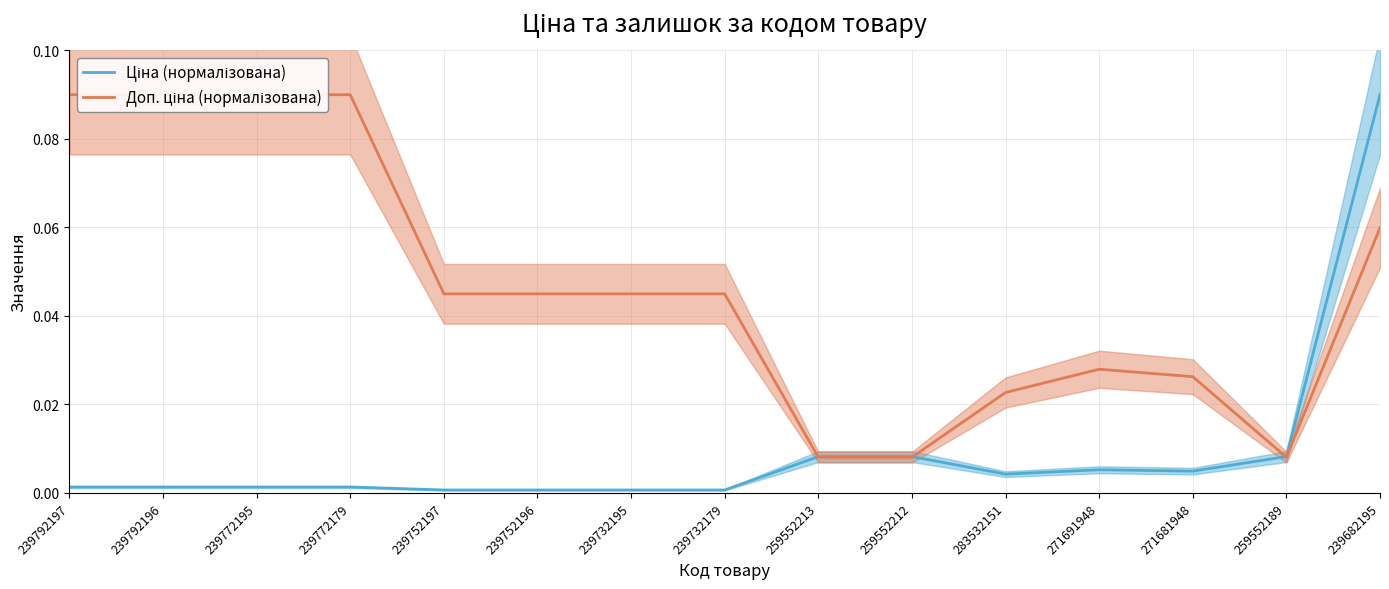

How many lines are shown in the chart?

2